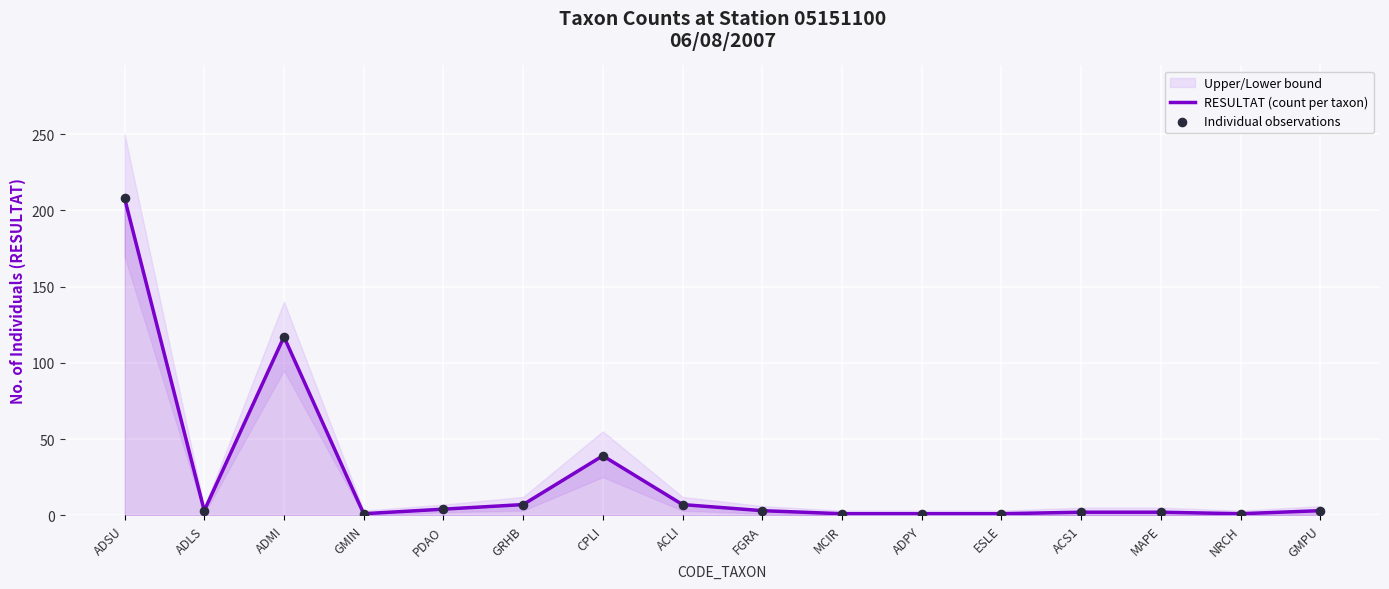

At how many categories does at least one series exceed 109?

2